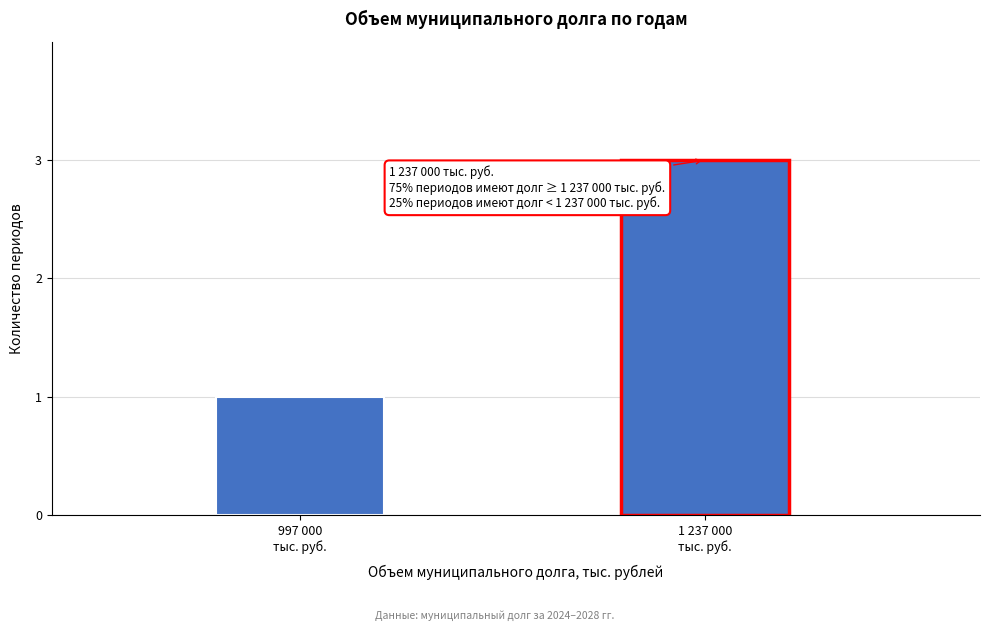

Reading left to right, list all the values displayed in this chart.

1	3